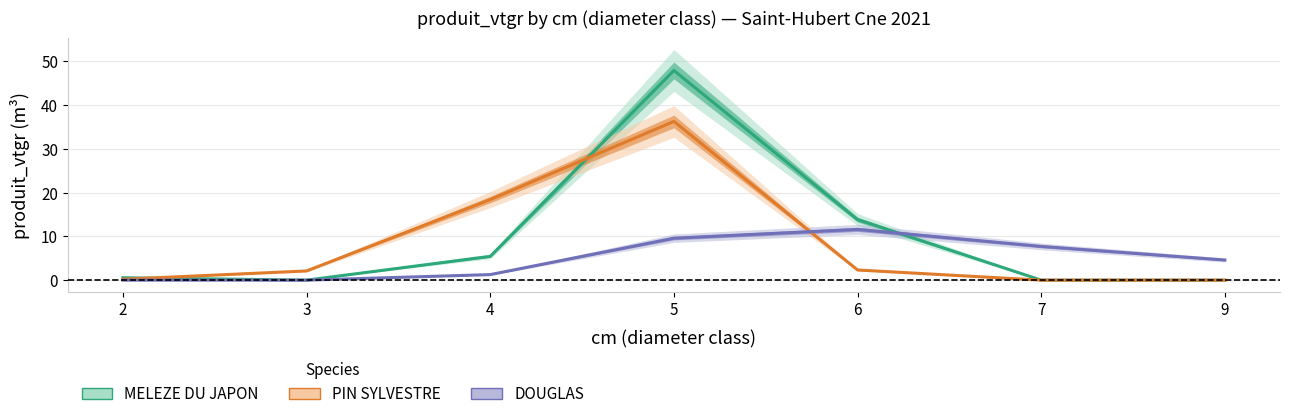

Reading left to right, list all the values displayed in this chart.

MELEZE DU JAPON: 2=0.5	3=0.0	4=5.4	5=47.8	6=13.8	7=0.0	9=0.0
PIN SYLVESTRE: 2=0.2	3=2.1	4=18.4	5=36.2	6=2.3	7=0.0	9=0.0
DOUGLAS: 2=0.0	3=0.0	4=1.3	5=9.6	6=11.6	7=7.7	9=4.6